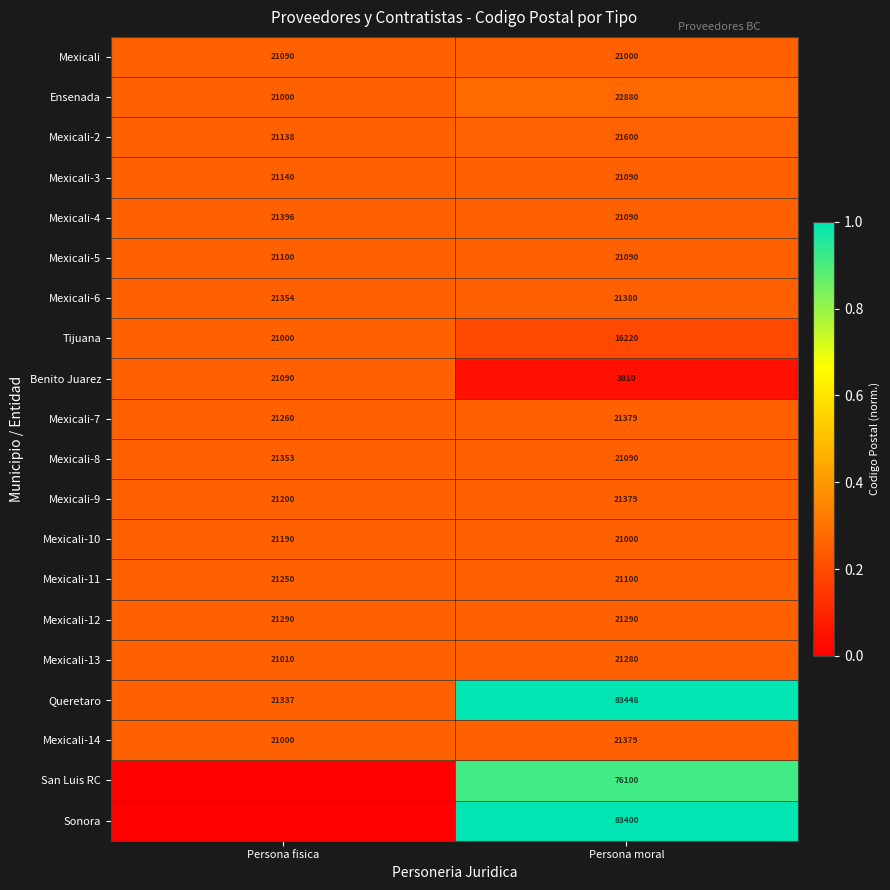

At how many categories does at least one series exceed 0?

2